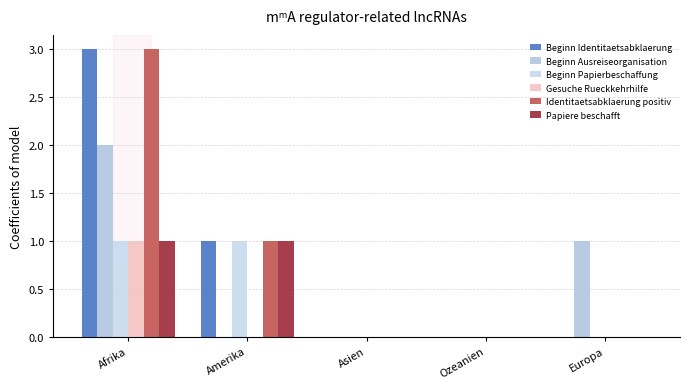

What is the sum of the Beginn Ausreiseorganisation values at Europa and Ozeanien?

1